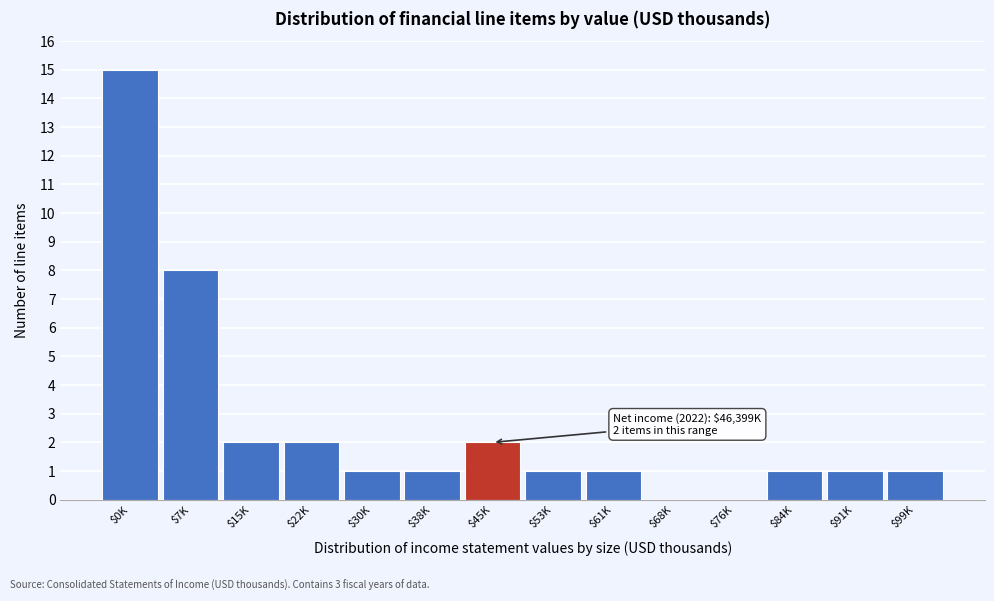

Which label corresponds to the largest value in the chart?

$0K